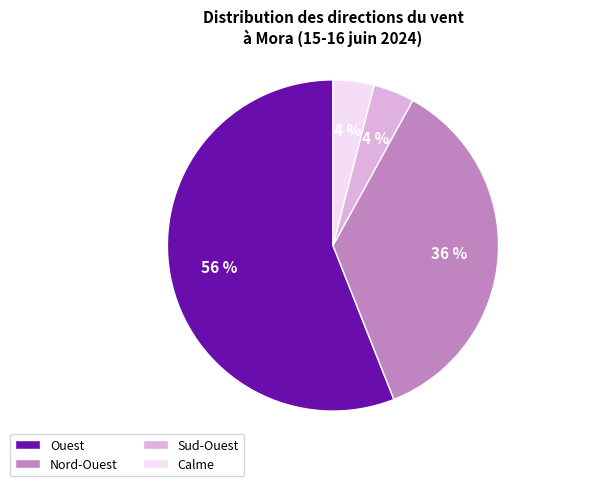

Count the number of slices in the pie.

4